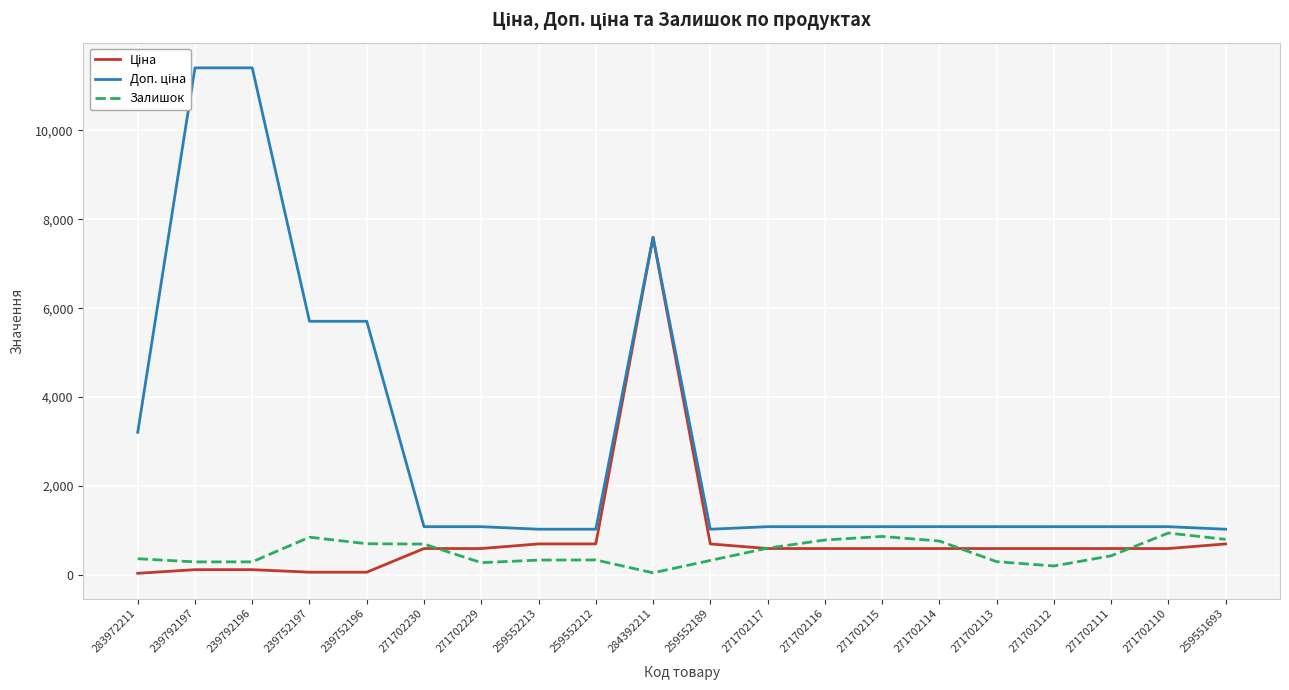

Where is Ціна nearest to the value 3814?

259552213